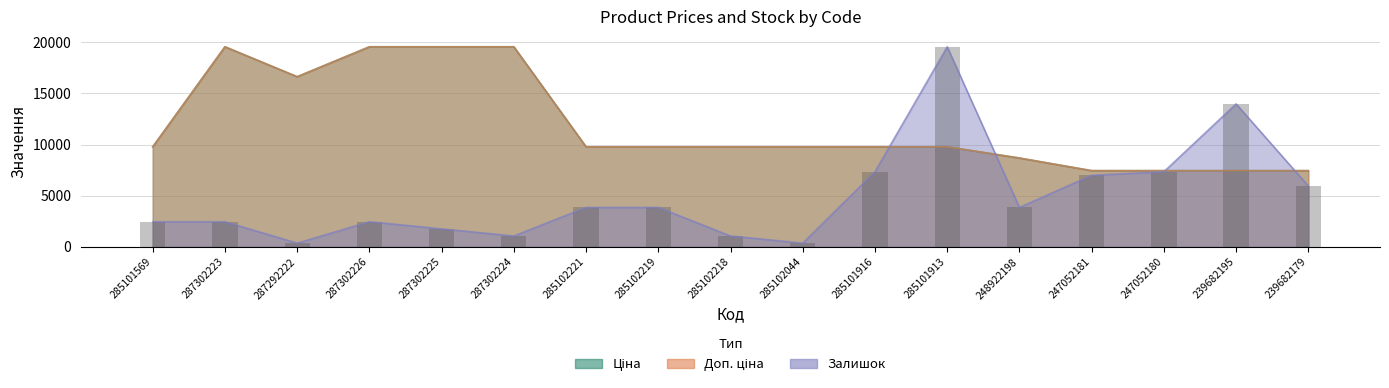

List the labels in order of value, smallest first.

287292222, 285102044, 287302224, 285102218, 287302225, 285101569, 287302223, 287302226, 285102221, 285102219, 248922198, 239682179, 247052181, 285101916, 247052180, 239682195, 285101913